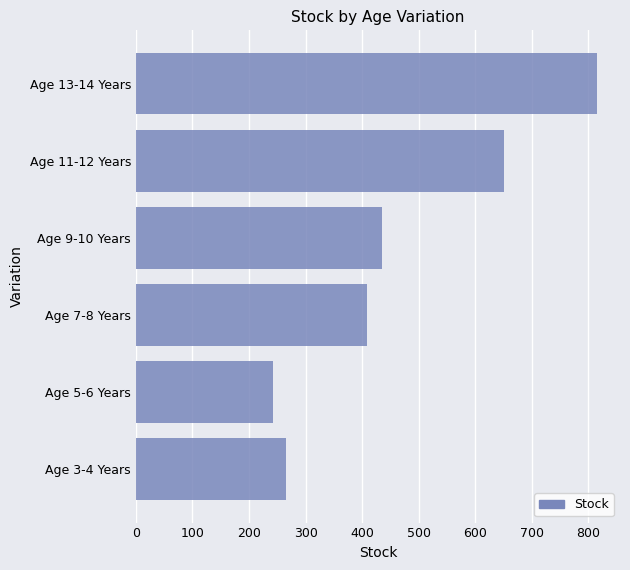

Is it true that the value at Age 7-8 Years is 408?

True